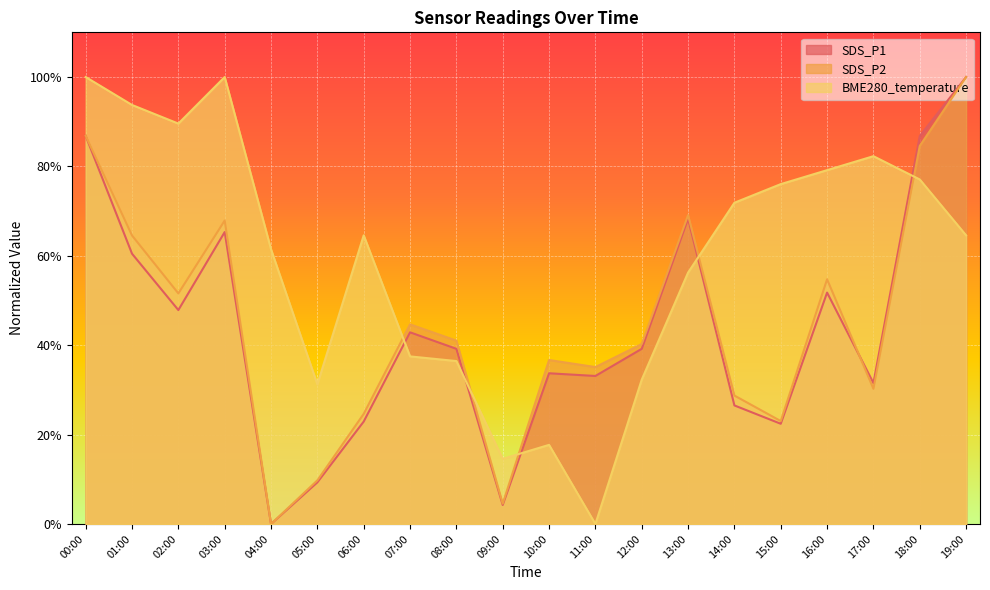

At which label does SDS_P2 reach its peak?

19:00